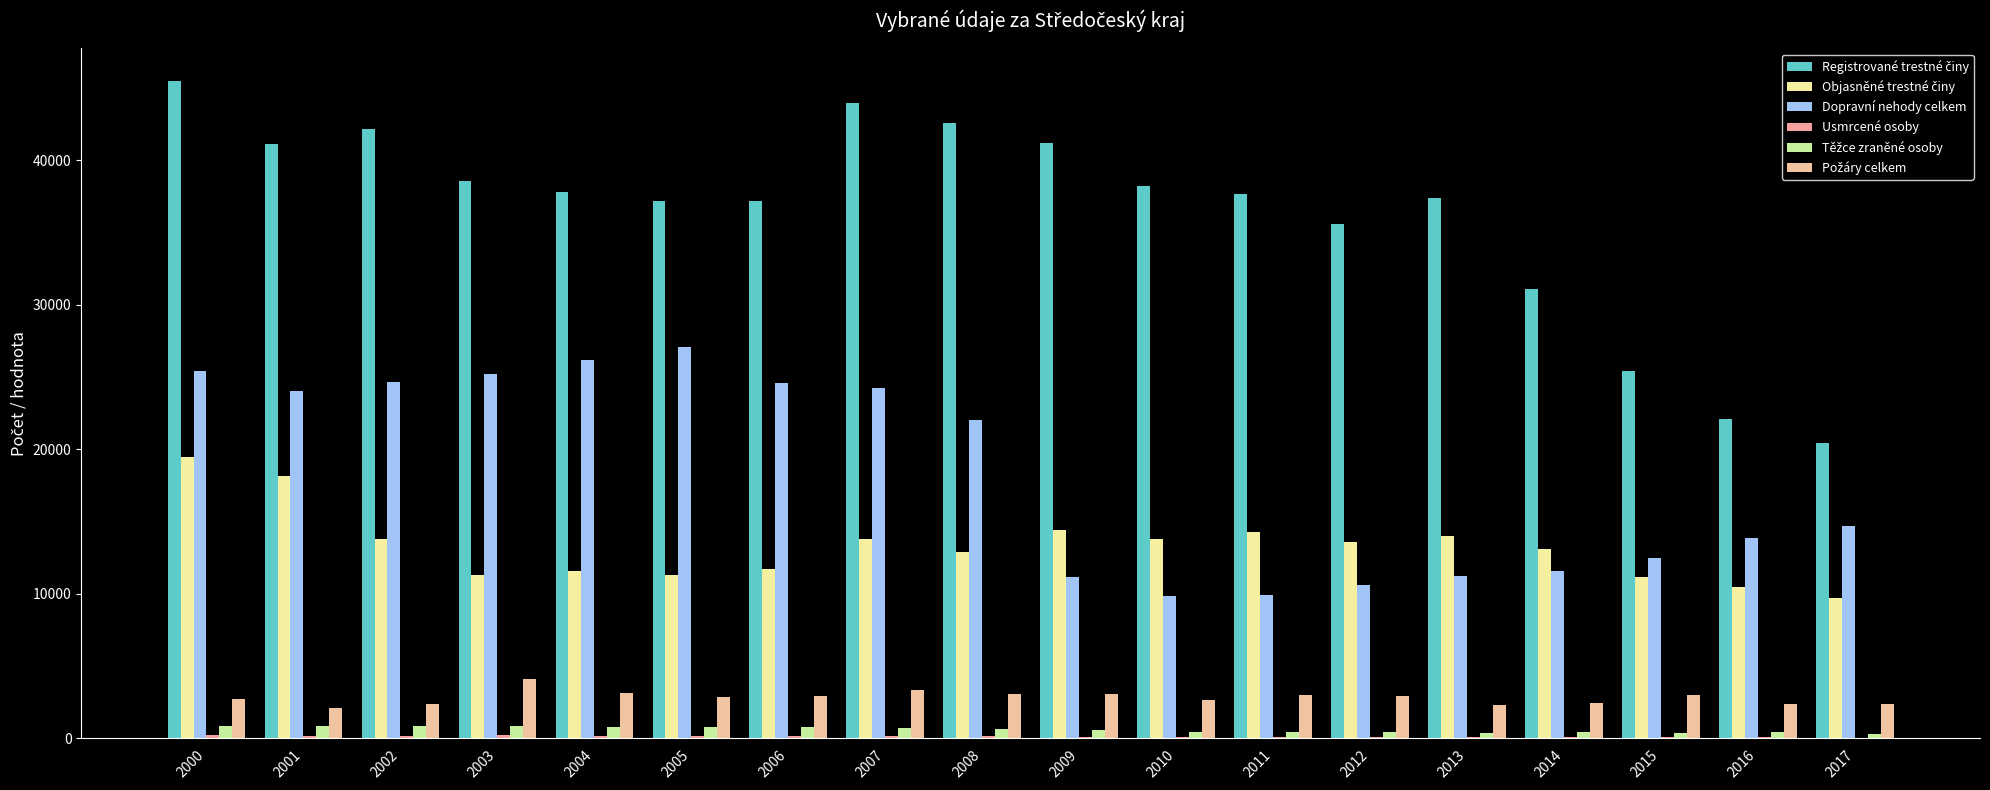

Rank the series at 2004 from highest to lowest value.

Registrované trestné činy, Dopravní nehody celkem, Objasněné trestné činy, Požáry celkem, Těžce zraněné osoby, Usmrcené osoby